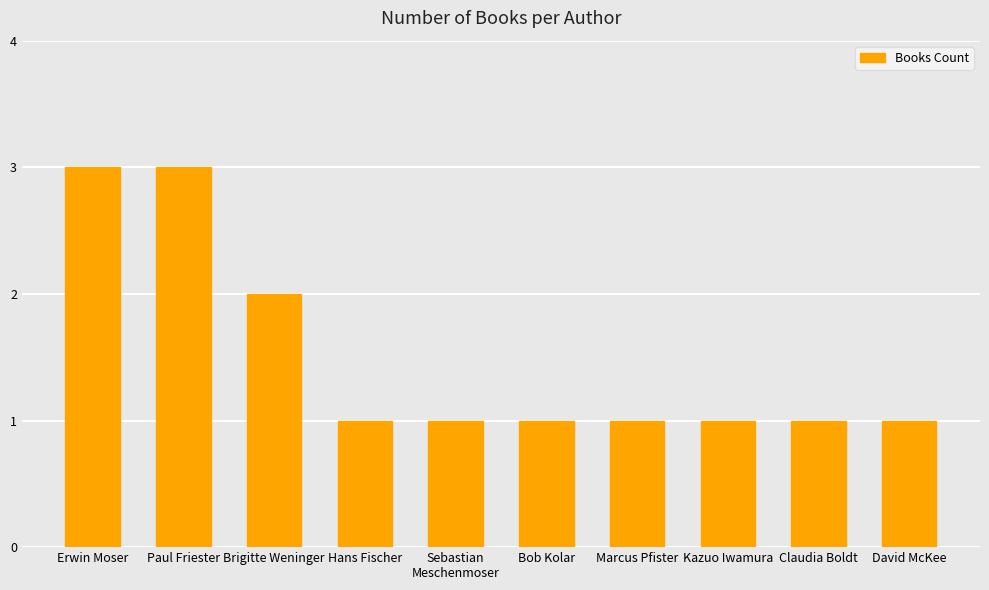

Reading left to right, list all the values displayed in this chart.

Erwin Moser=3	Paul Friester=3	Brigitte Weninger=2	Hans Fischer=1	Sebastian
Meschenmoser=1	Bob Kolar=1	Marcus Pfister=1	Kazuo Iwamura=1	Claudia Boldt=1	David McKee=1